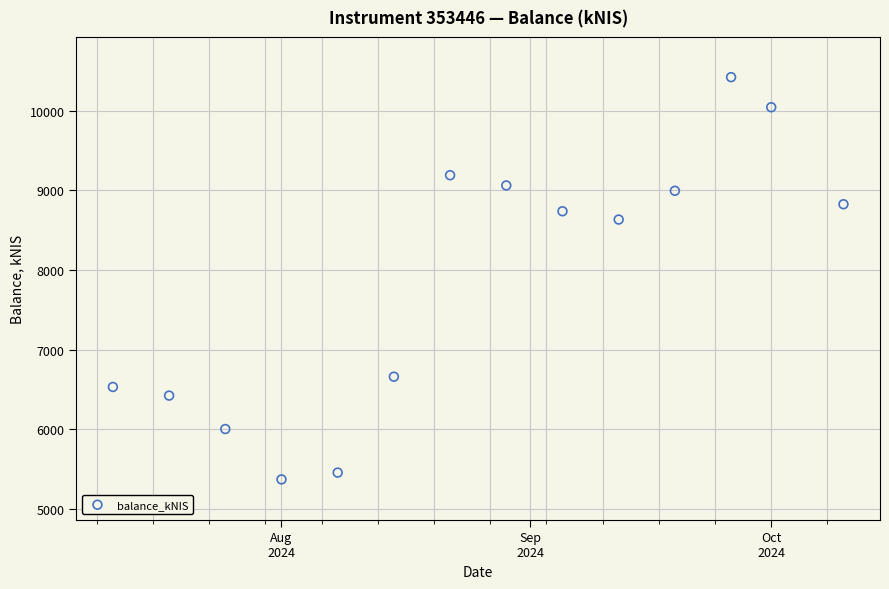

What is the range of Y values (max minus min)?

5053.4